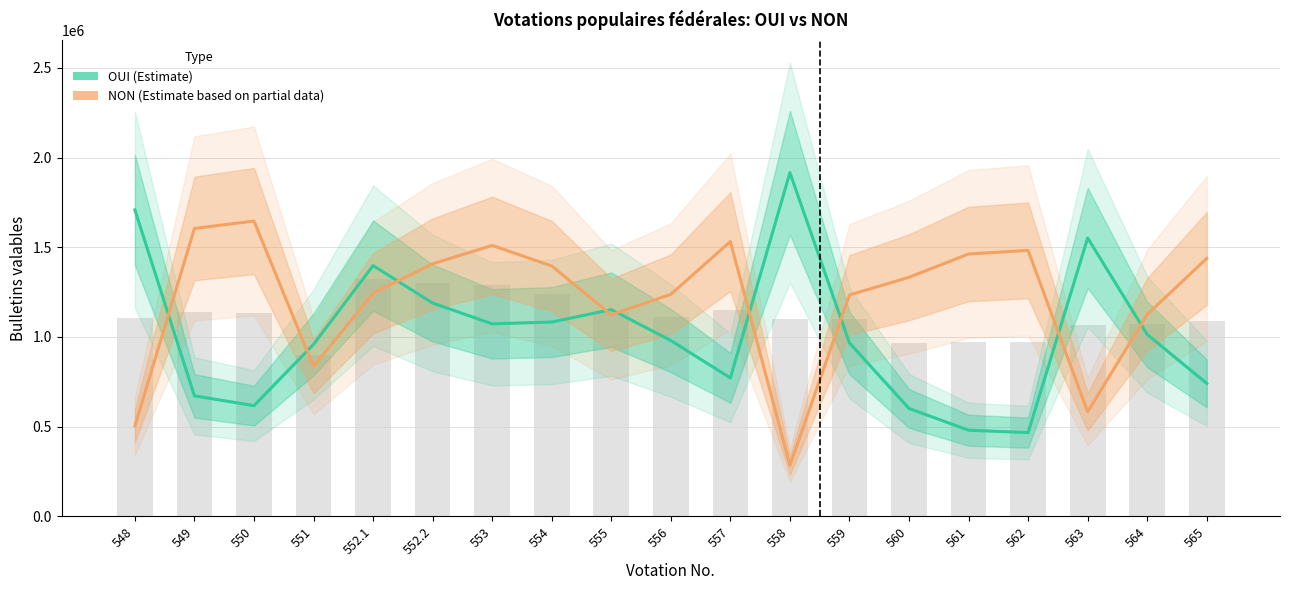

Reading right to left, list all the values displayed in this chart.

OUI (Estimate): 741205	1014016	1552045	466862	480173	601449	966633	1916182	771717	980273	1152598	1083312	1073229	1189269	1397923	958913	617209	671731	1708488
NON (Estimate): 1437985	1125495	583231	1482667	1462659	1332839	1234222	284108	1531986	1237825	1123802	1395812	1510589	1407830	1243942	836101	1646369	1605141	504167